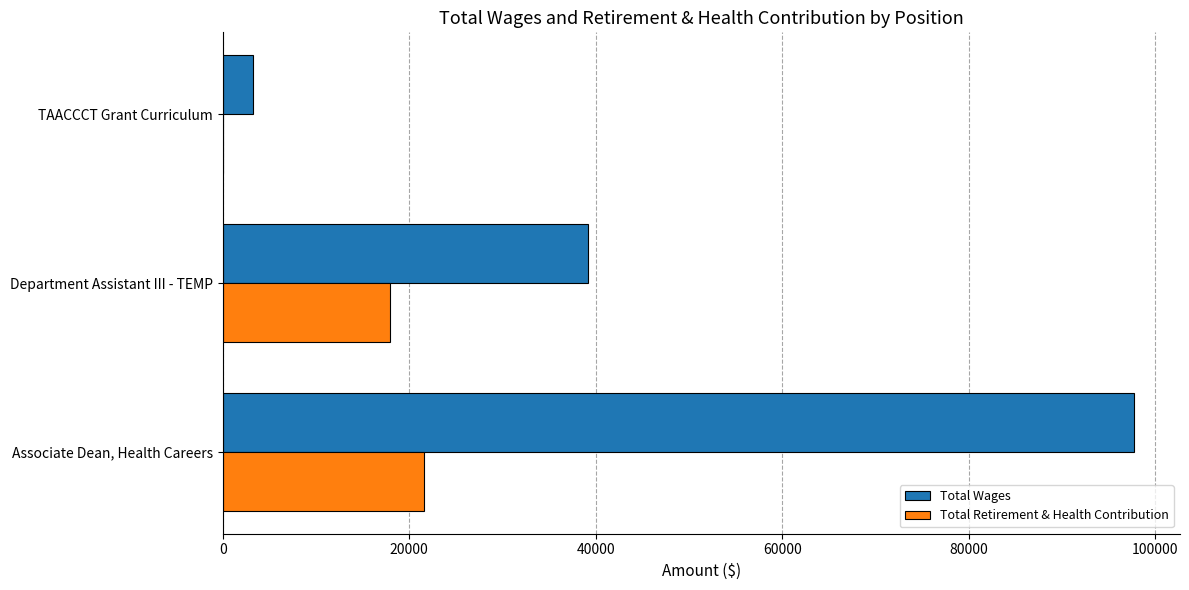

What are all the series names shown in the legend?

Total Wages, Total Retirement & Health Contribution